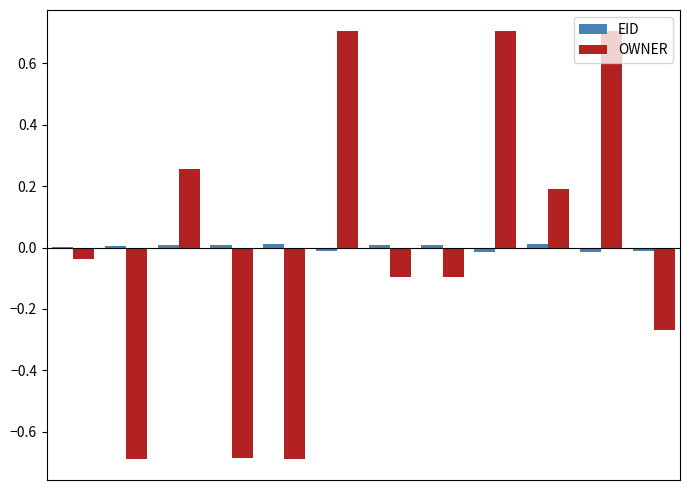

How many groups of bars are there?

12